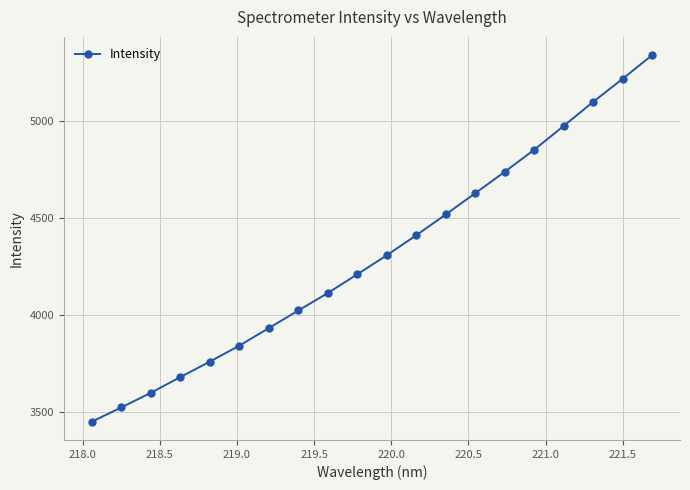

True or false: there are more than 1 points higher than both neighbors.

False